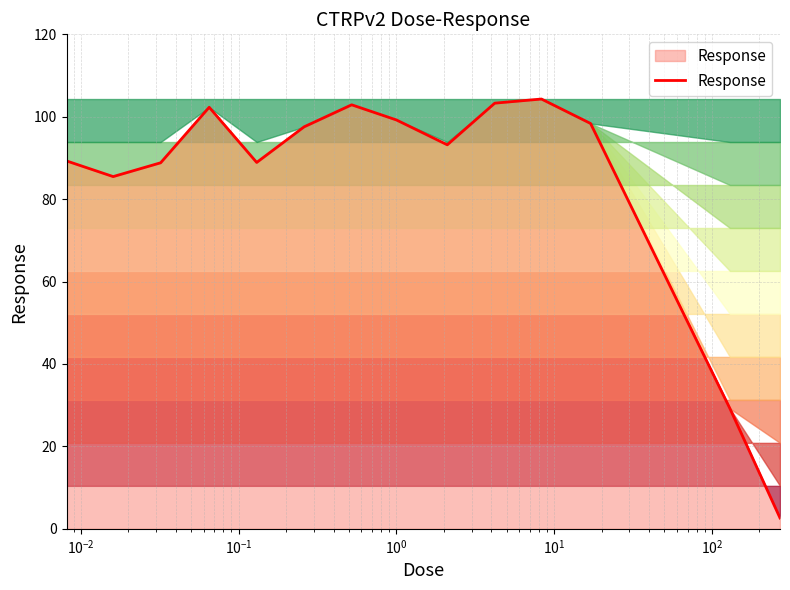

Does the chart have visible grid lines?

Yes